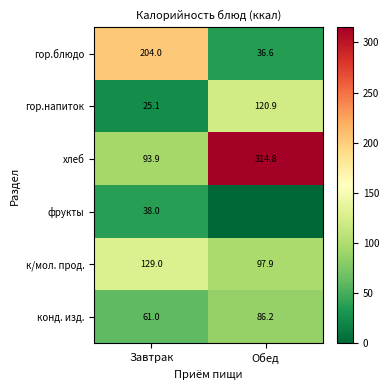

At Завтрак, list the series in order from smallest to largest.

гор.напиток, фрукты, конд. изд., хлеб, к/мол. прод., гор.блюдо